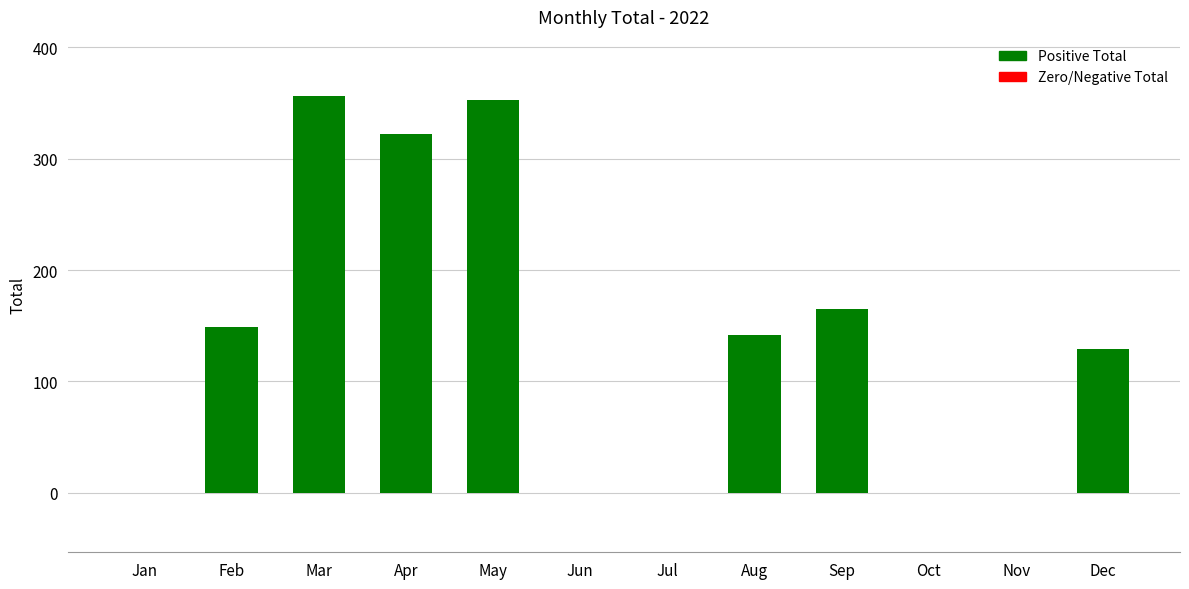

Between Jan and Mar, which is larger?

Mar